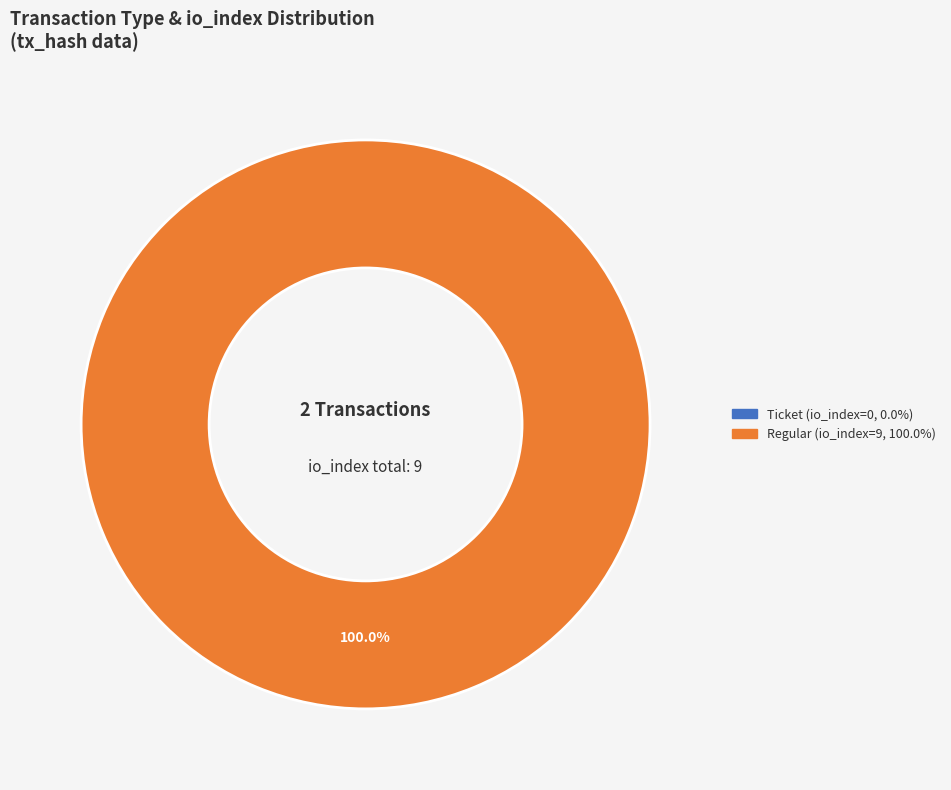

What is the smallest slice in the pie chart?

Ticket (io_index=0)